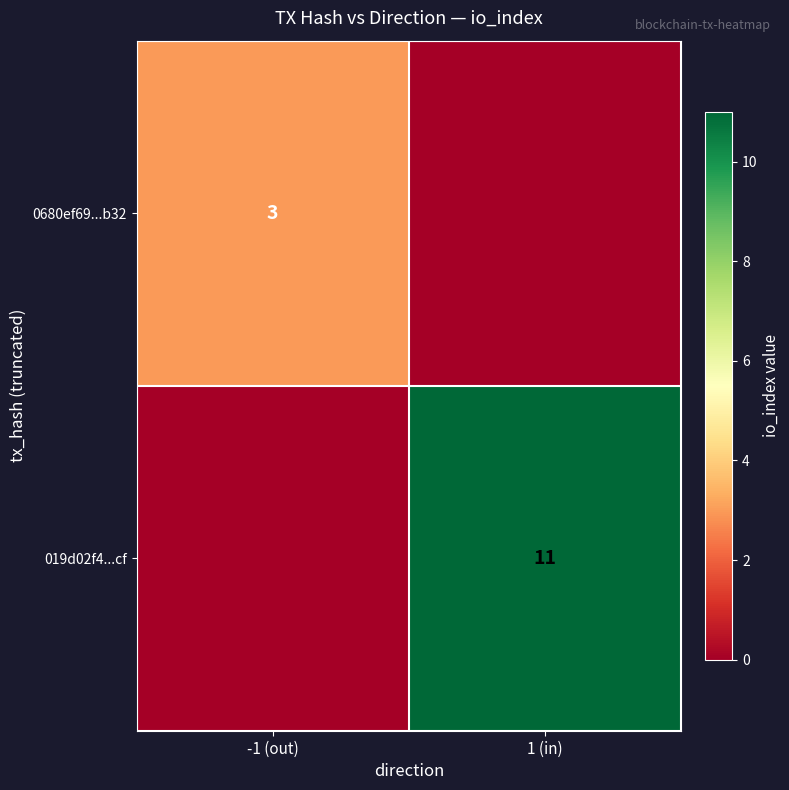

The 019d02f4...cf series shows 18 at 1 (in). True or false?

False